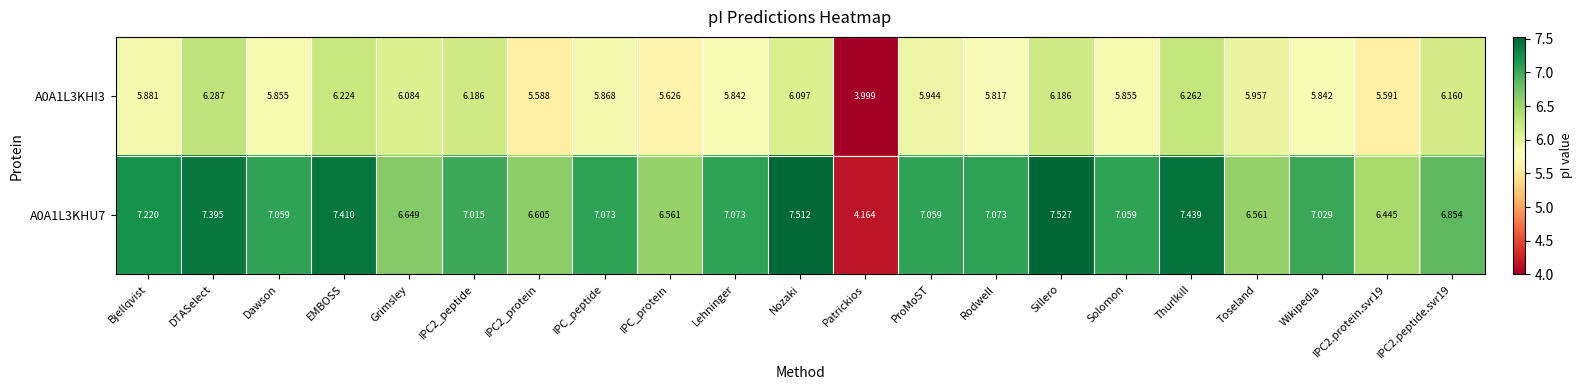

Which label corresponds to the smallest value in the chart?

Patrickios